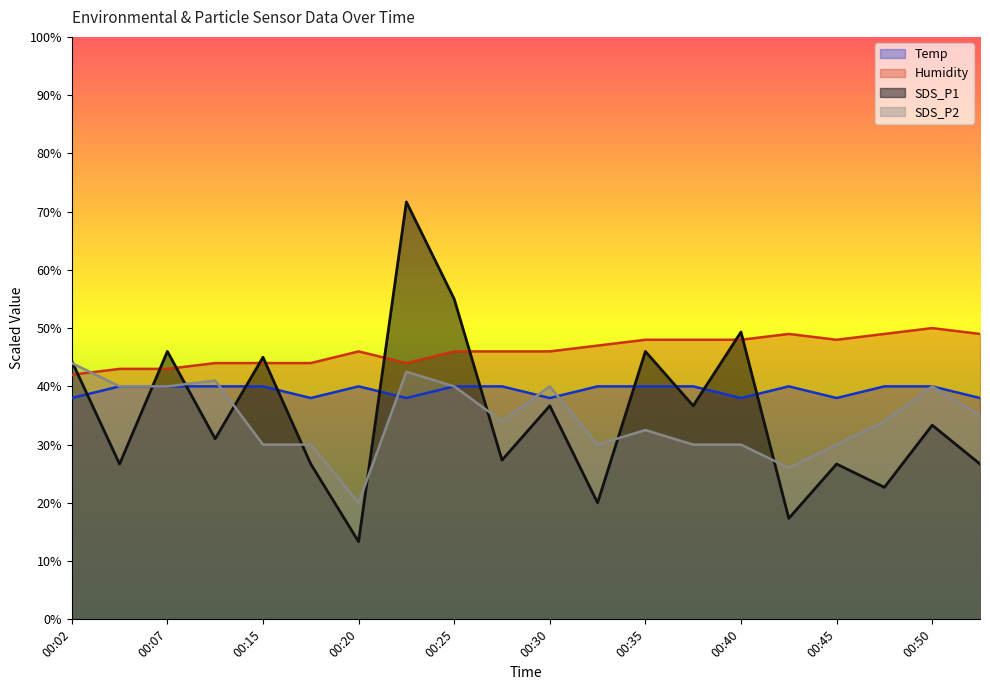

Reading right to left, list all the values displayed in this chart.

Temp: 38.0	40.0	40.0	38.0	40.0	38.0	40.0	40.0	40.0	38.0	40.0	40.0	38.0	40.0	38.0	40.0	40.0	40.0	40.0	38.0
Humidity: 49.0	50.0	49.0	48.0	49.0	48.0	48.0	48.0	47.0	46.0	46.0	46.0	44.0	46.0	44.0	44.0	44.0	43.0	43.0	42.0
SDS_P1: 26.7	33.3	22.7	26.7	17.3	49.3	36.7	46.0	20.0	36.7	27.3	55.0	71.7	13.3	26.7	45.0	31.0	46.0	26.7	44.3
SDS_P2: 35.0	40.0	34.0	30.0	26.0	30.0	30.0	32.5	30.0	40.0	34.0	40.0	42.5	20.0	30.0	30.0	41.0	40.0	40.0	44.0